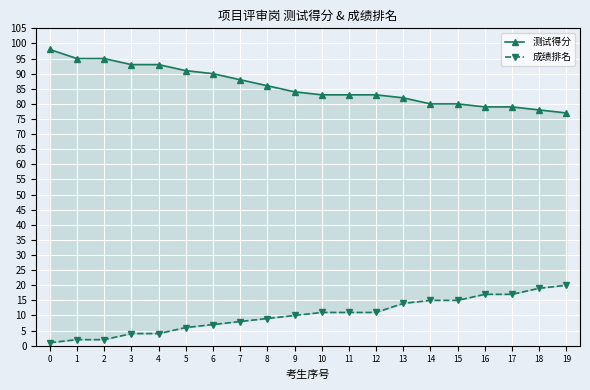

What is the difference between the 成绩排名 values at 6 and 8?

2